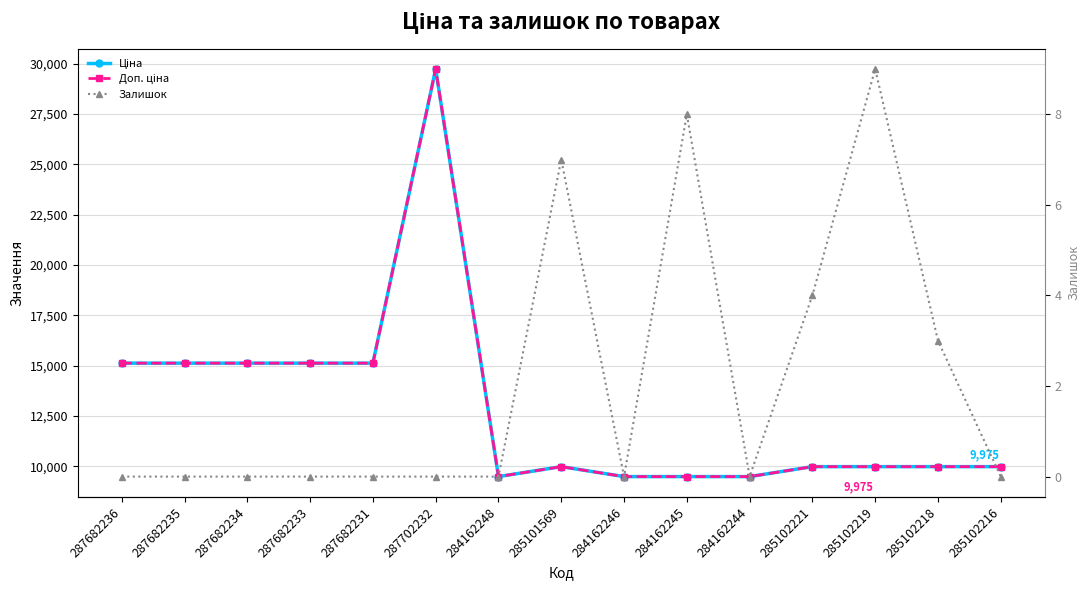

Read the Доп. ціна value at 285102216.

9975.0